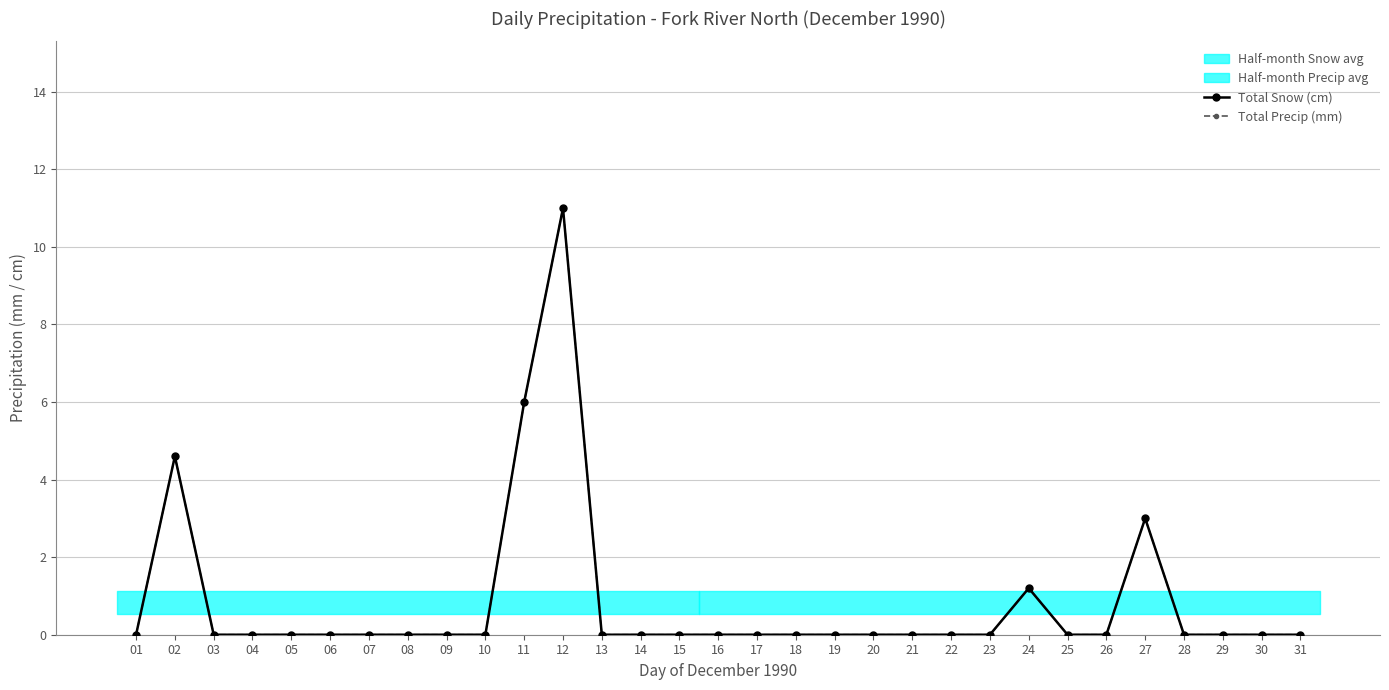

Is it true that Total Snow (cm) equals 0.0 at 31?

True